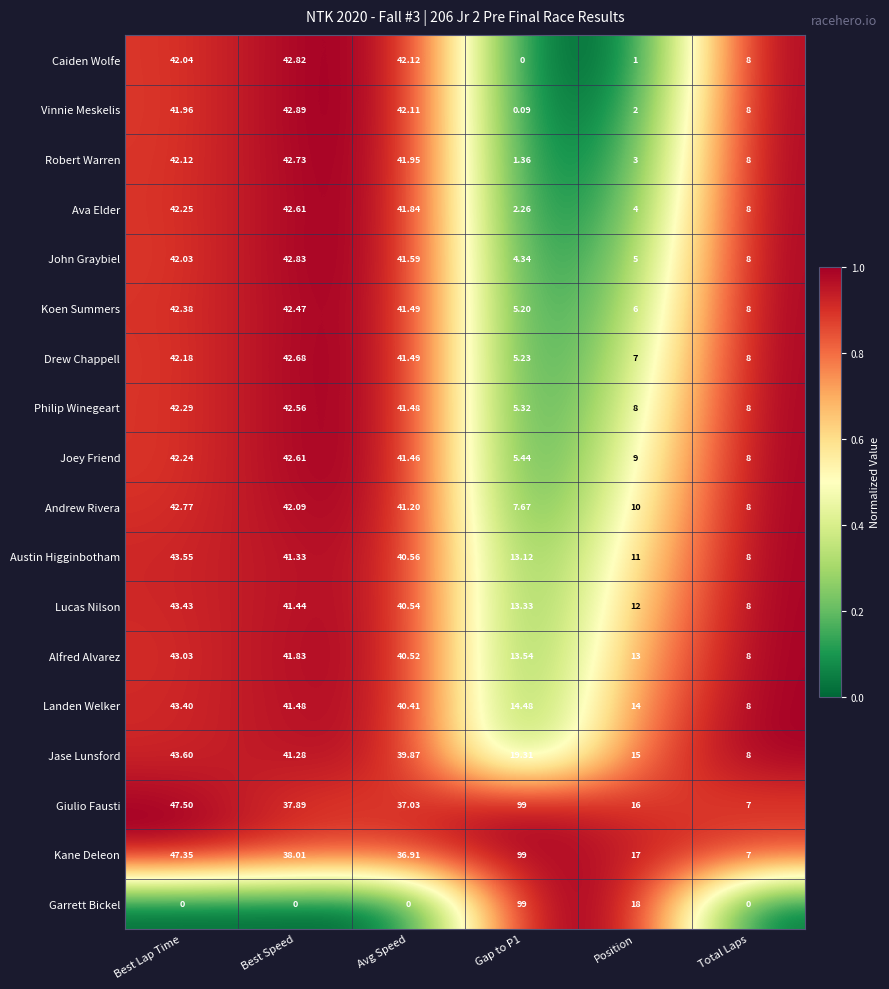

Which series changed the most between Best Lap Time and Position?

Caiden Wolfe